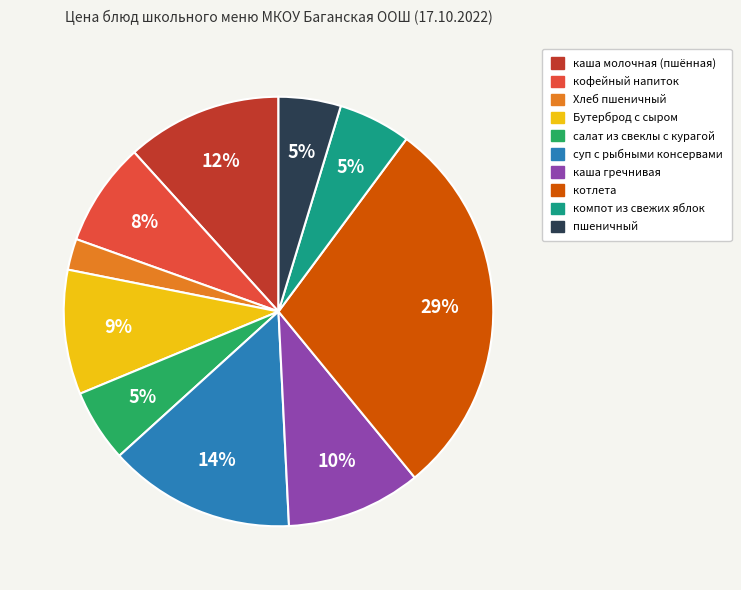

Do компот из свежих яблок and Хлеб пшеничный together represent more than half of the pie?

No